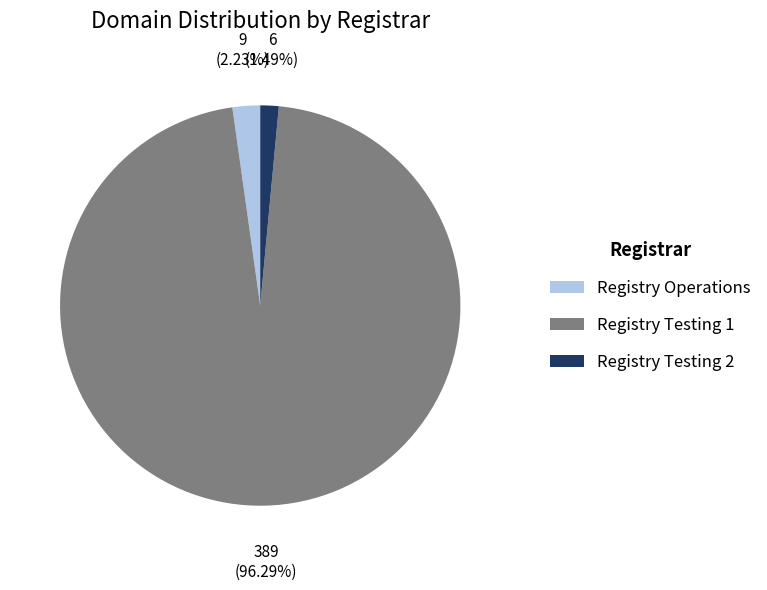

Rank the categories by value from highest to lowest.

Registry Testing 1, Registry Operations, Registry Testing 2